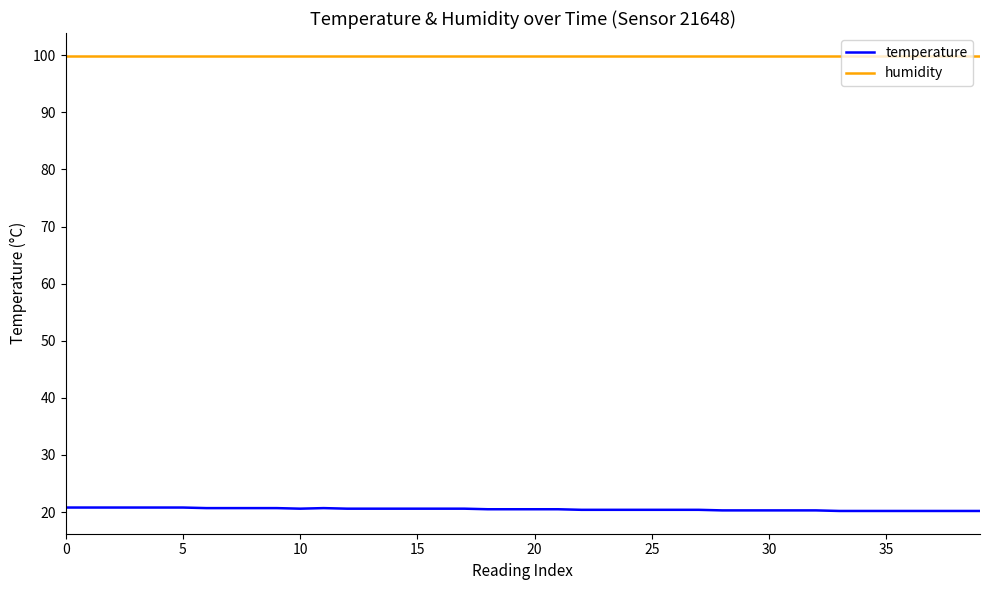

Rank the series by their average value, from lowest to highest.

temperature, humidity